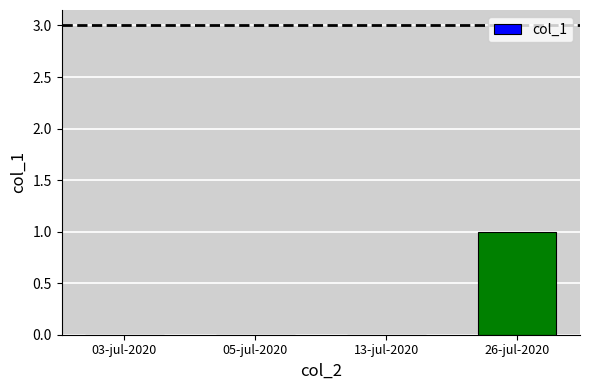

The chart shows a value of -1 at 03-jul-2020. True or false?

False